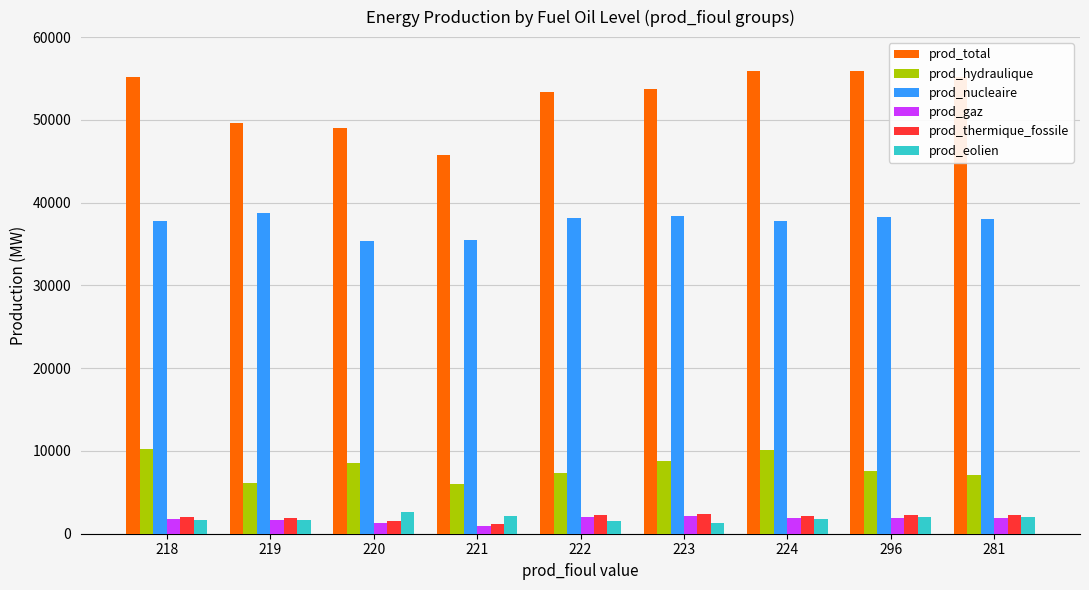

At how many categories does at least one series exceed 24659?

9